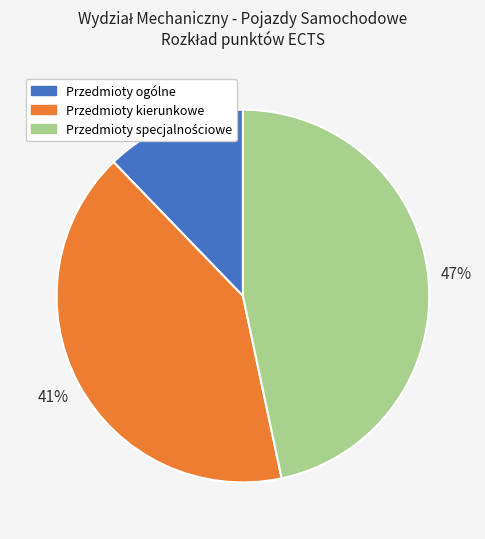

Is it true that Przedmioty ogólne is 12% of the pie?

True